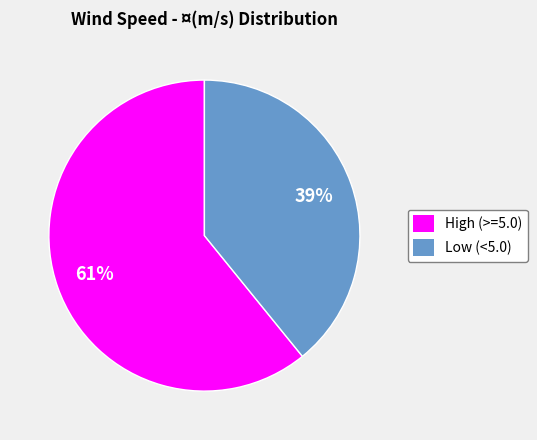

Is there a majority slice in this chart?

Yes